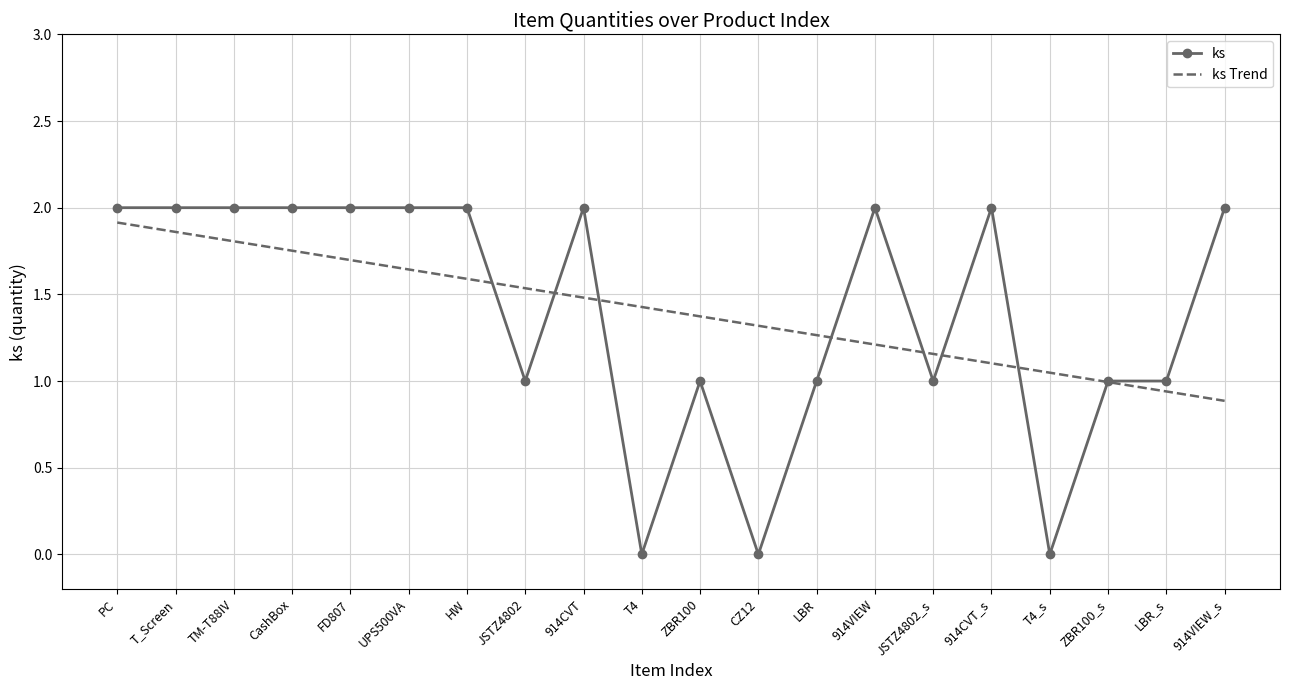

What position from the right is JSTZ4802?

13